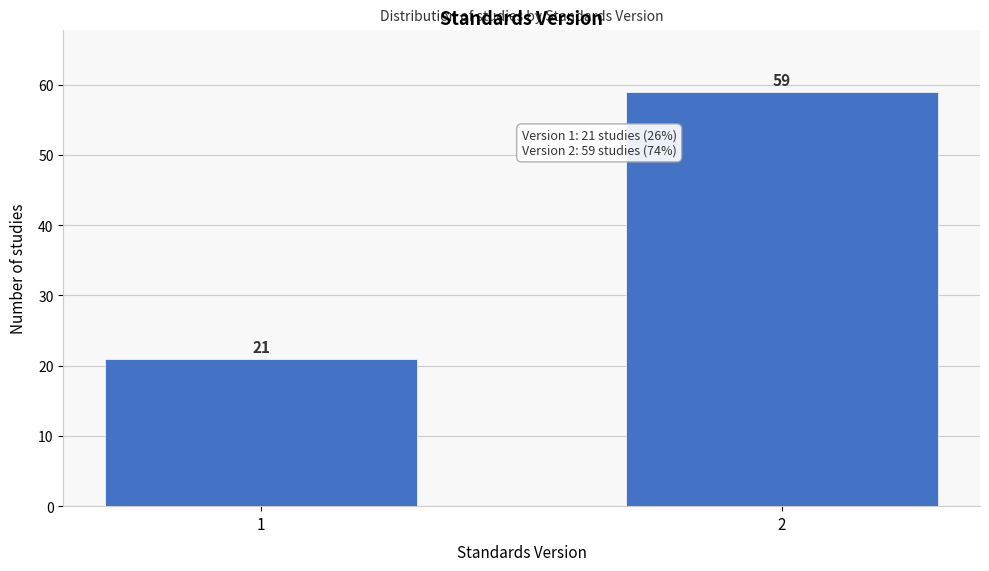

Reading right to left, extract all data points from this chart.

2=59	1=21